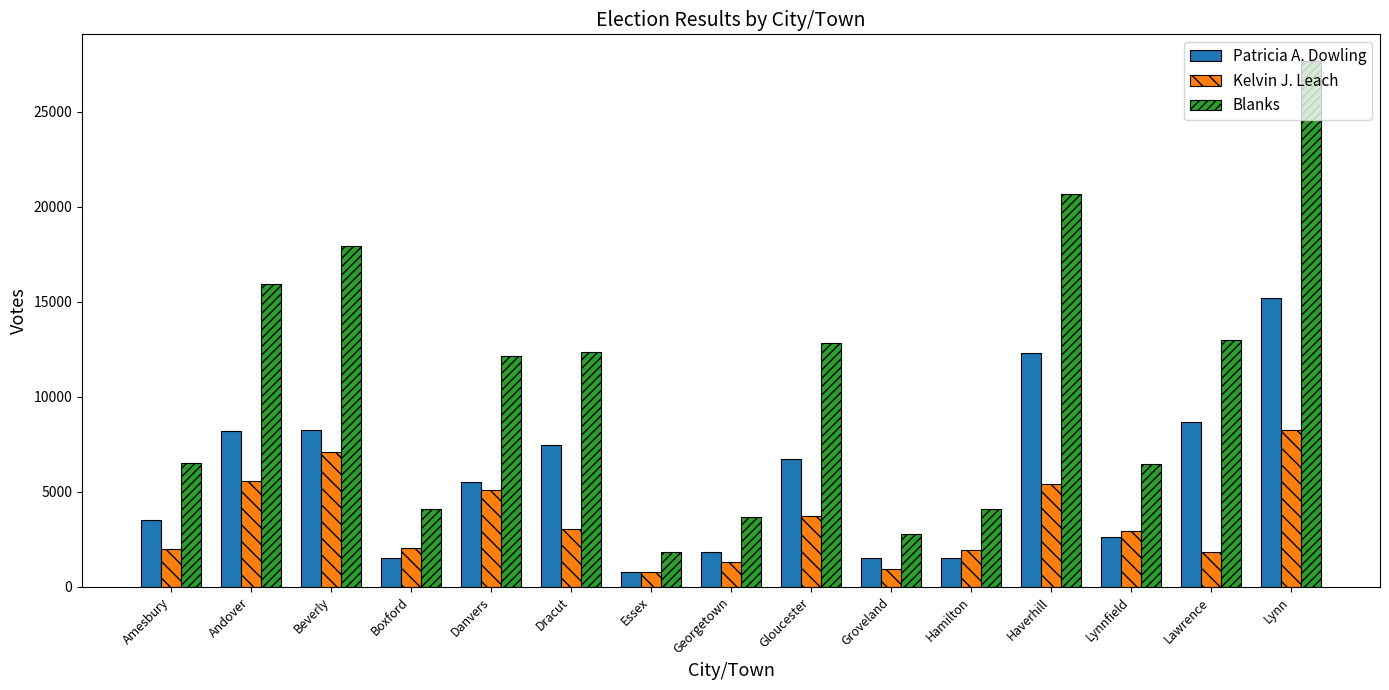

At which category does the chart reach its peak across all series?

Lynn